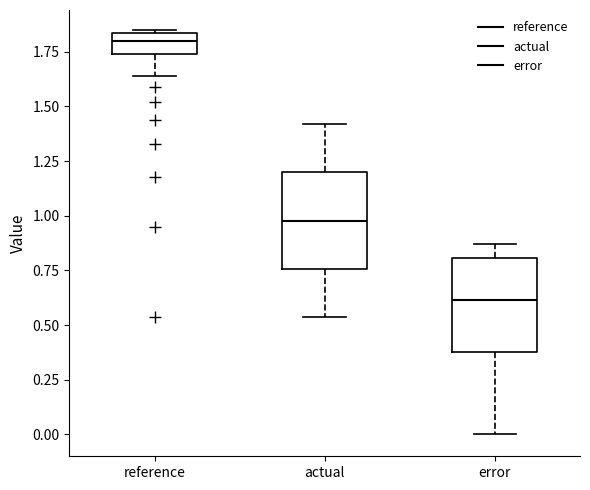

Reading left to right, transcribe this box plot: for each box, give where its median line is, the range the box spans, and where its two whiskers end, as read against the y-axis. The values are not printed on the chart, so give them approximately, as read against the axis.

reference: median 1.80, box 1.75 to 1.85, whiskers 1.65 to 1.85
actual: median 1.00, box 0.75 to 1.20, whiskers 0.55 to 1.40
error: median 0.60, box 0.40 to 0.80, whiskers 0.00 to 0.85